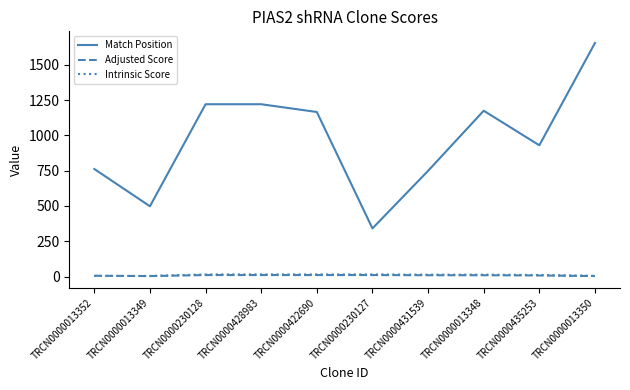

At which label does Match Position reach its peak?

TRCN0000013350